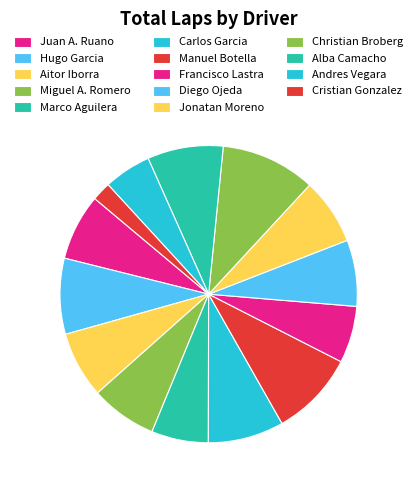

How many slices are in this pie chart?

14